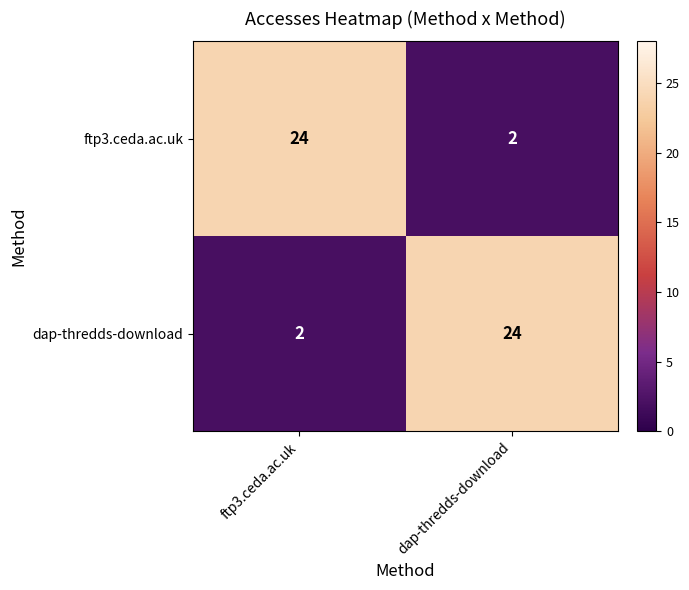

Between ftp3.ceda.ac.uk and dap-thredds-download, which series saw the biggest shift?

ftp3.ceda.ac.uk